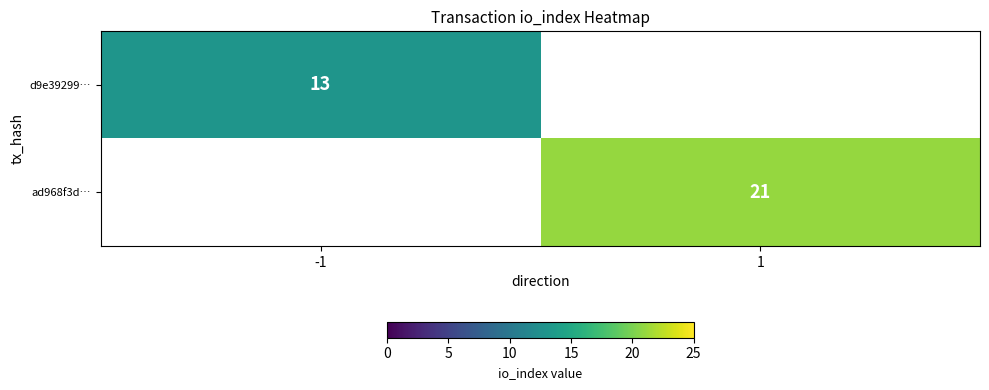

At which category does the chart reach its peak across all series?

1